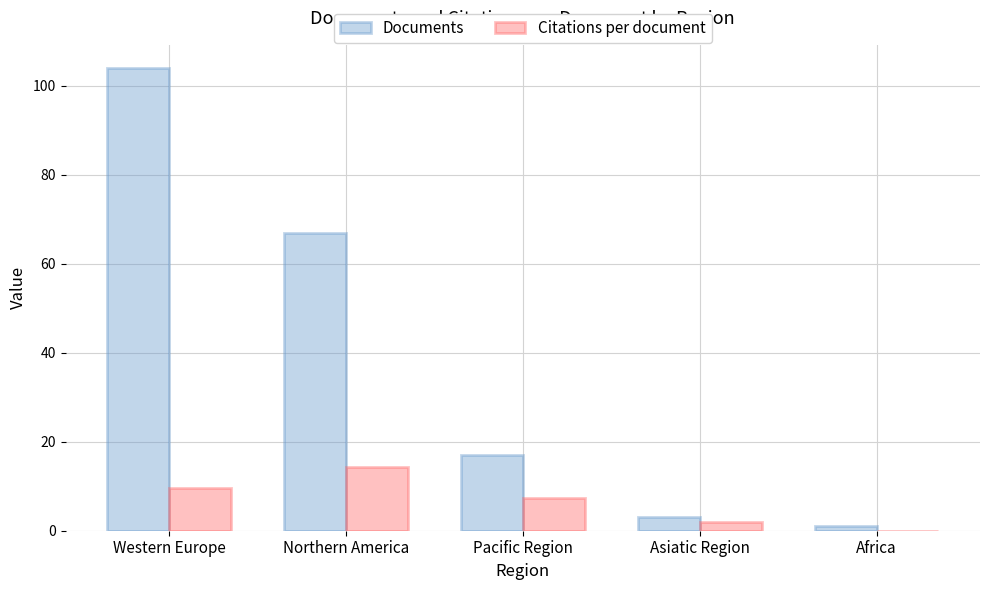

Count the number of data series in this chart.

2